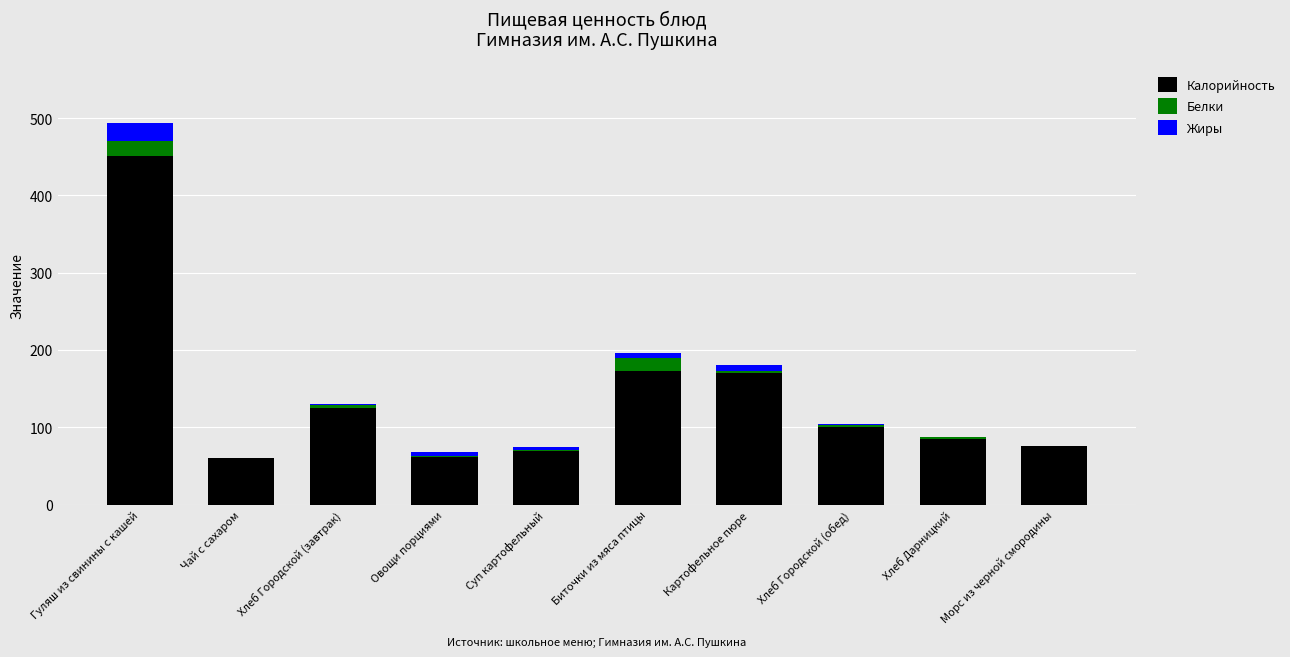

What is the sum of all Калорийность values?

1370.0